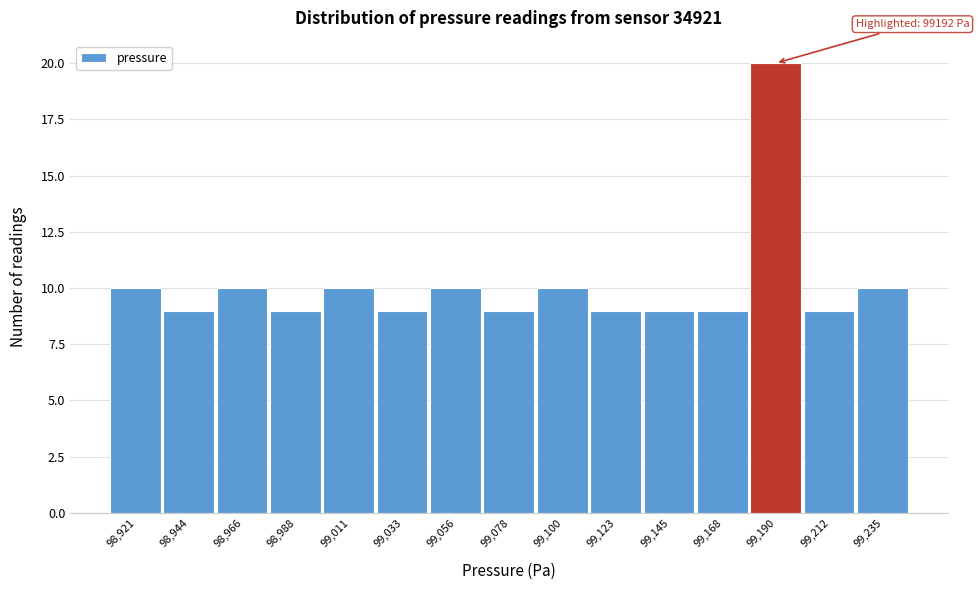

Over which range of the x-axis is the bar tallest?

99180 to 99200